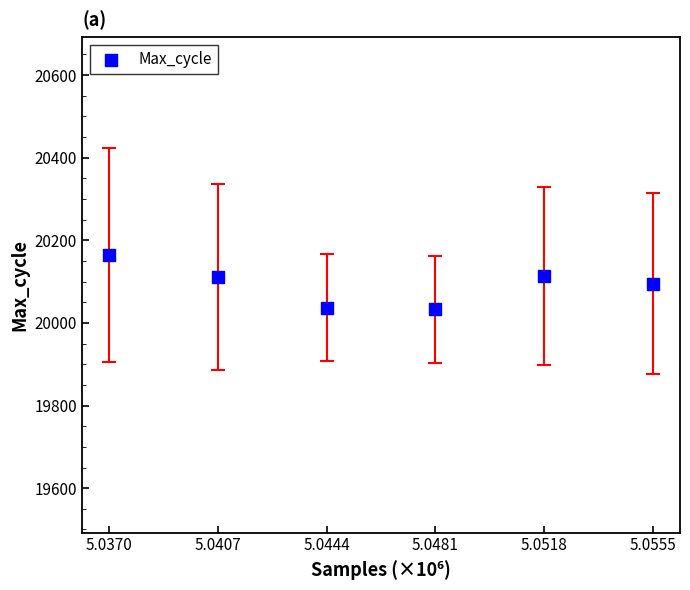

What is the average Y value?

20092.3